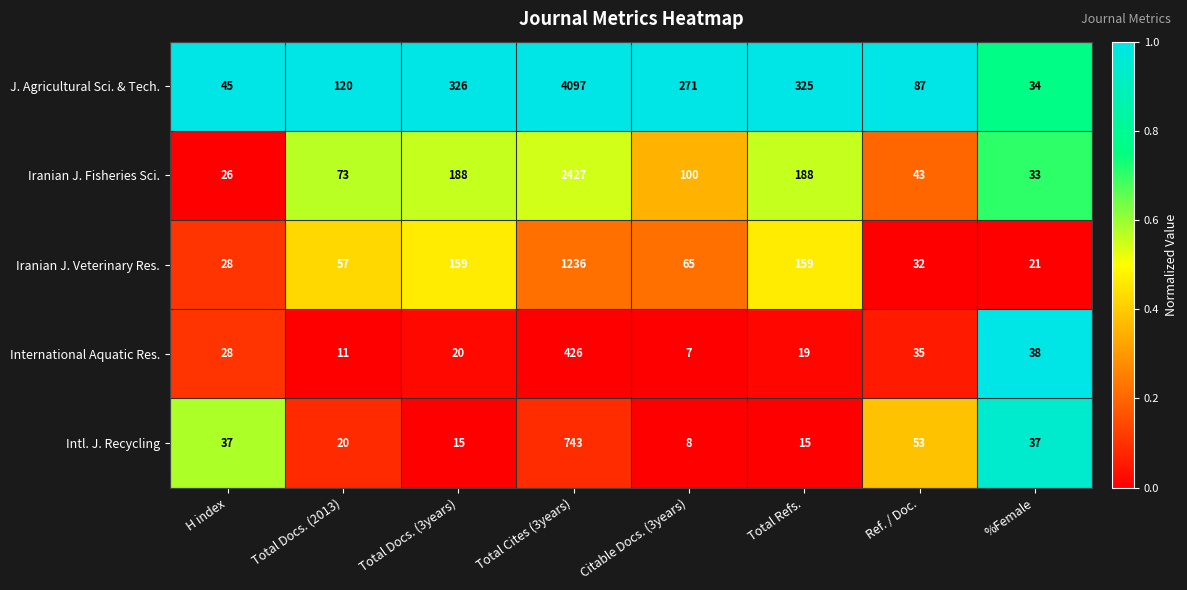

What is the total value across all series at Total Docs. (2013)?

281